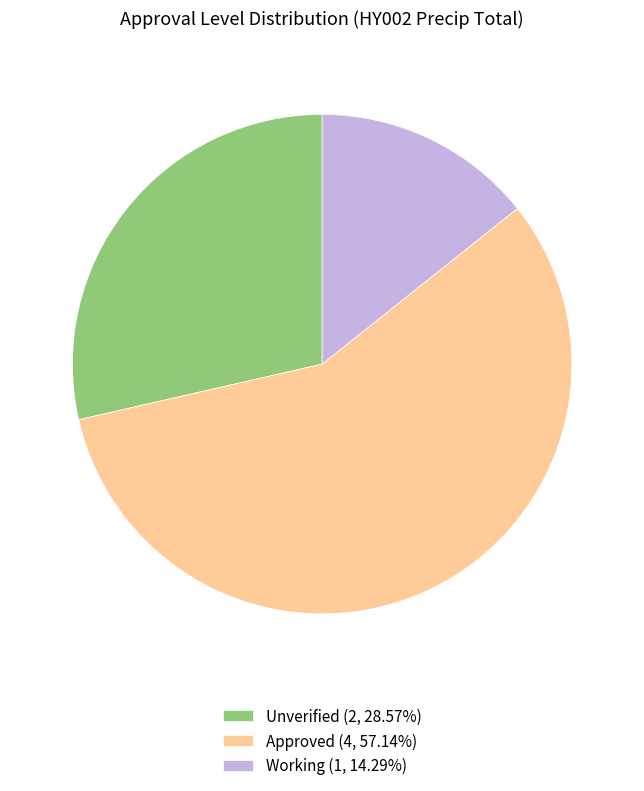

How many segments does this pie chart have?

3